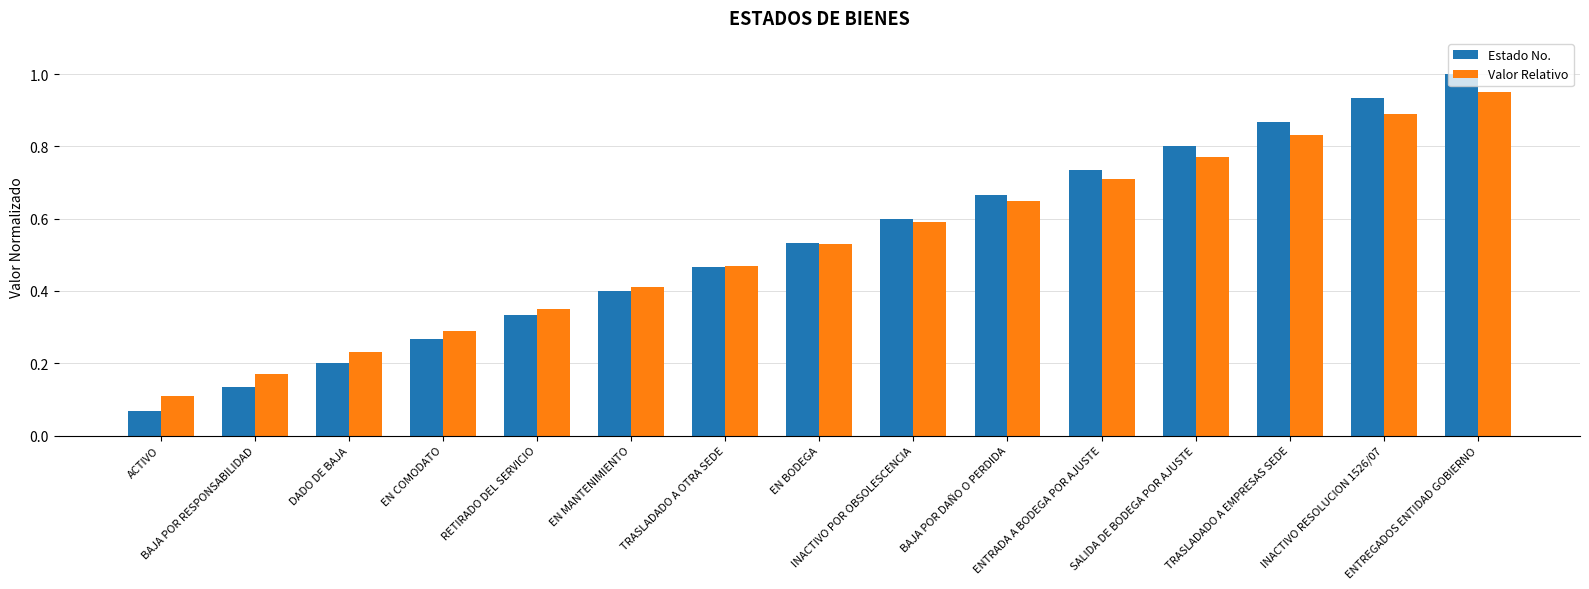

Are the bars grouped side by side (vs. stacked)?

Yes